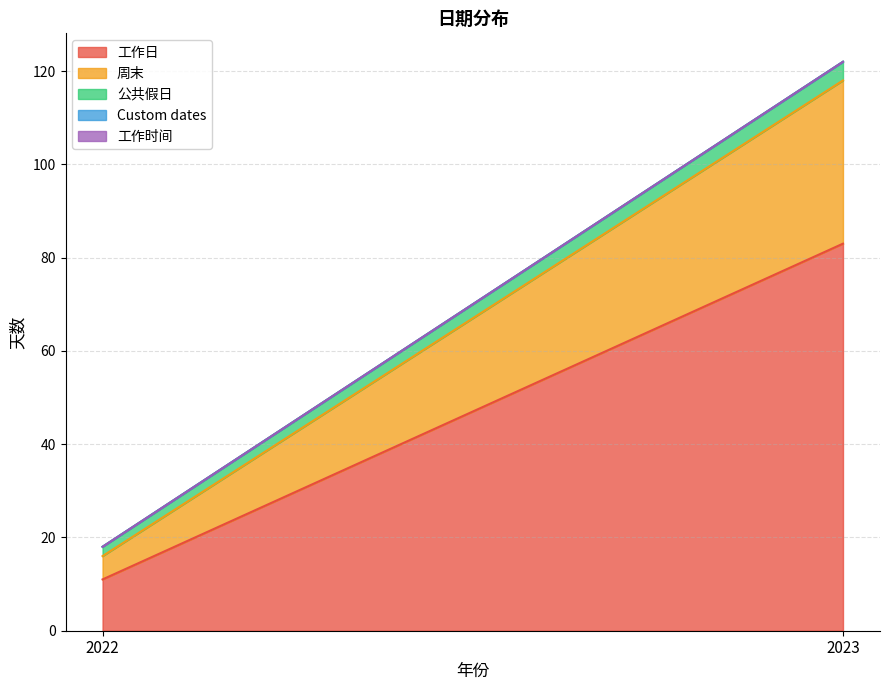

Is the value of 工作日 at 2023 greater than the value of Custom dates at 2023?

Yes